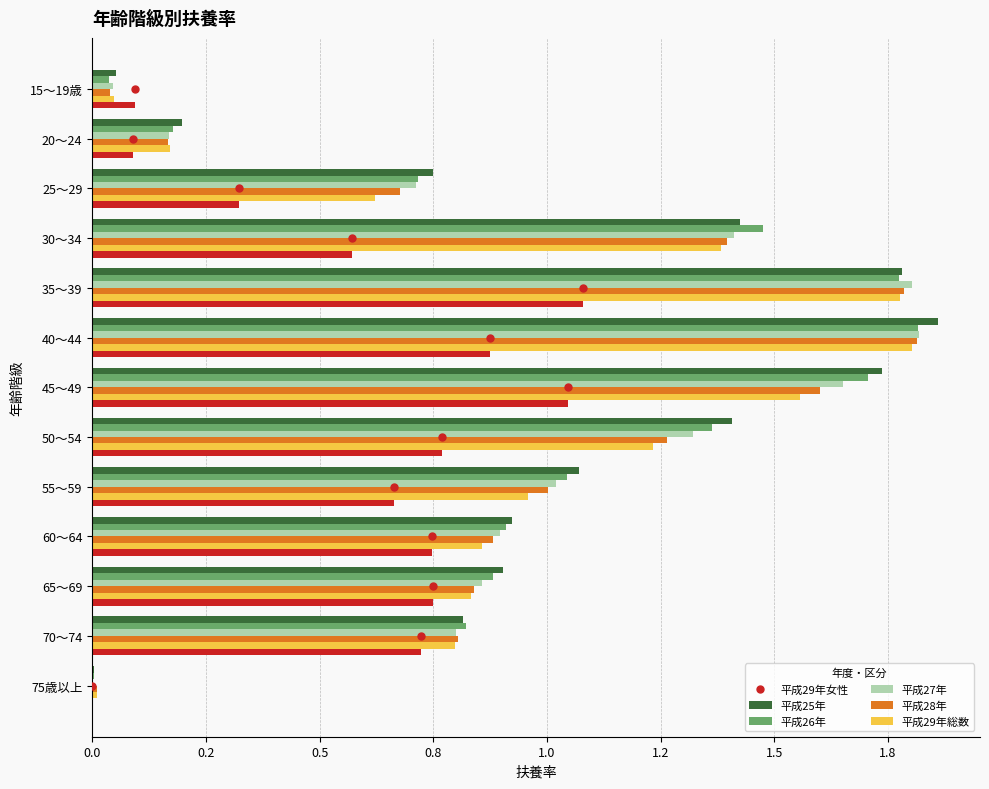

What are all the series names shown in the legend?

平成29年女性, 平成25年, 平成26年, 平成27年, 平成28年, 平成29年総数